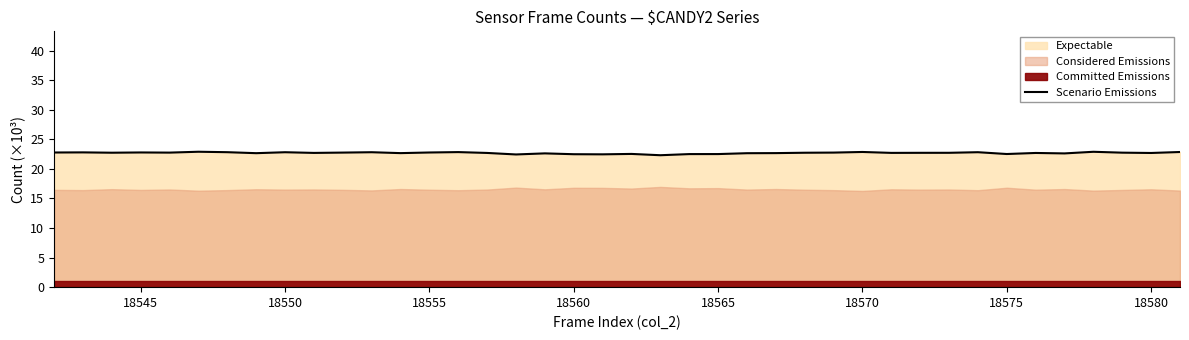

What is the highest value of the Scenario Emissions series?

22.9